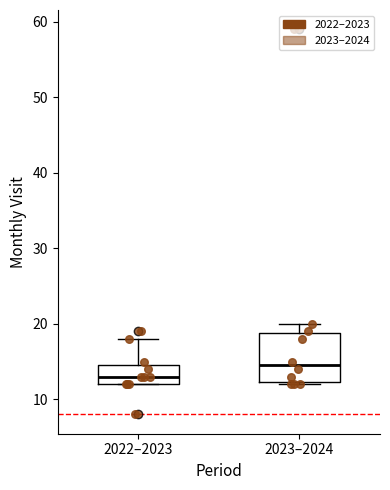

Where is the upper edge of the box for 2023–2024 on the y-axis? The values are not printed on the chart, so give them approximately, as read against the axis.

19